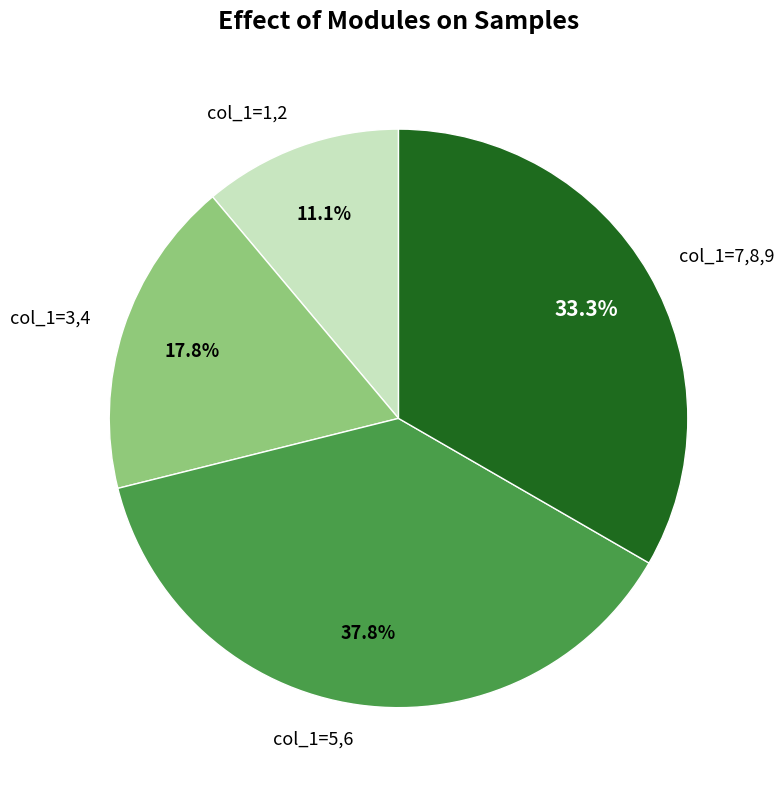

What is the largest slice in the pie chart?

col_1=5,6